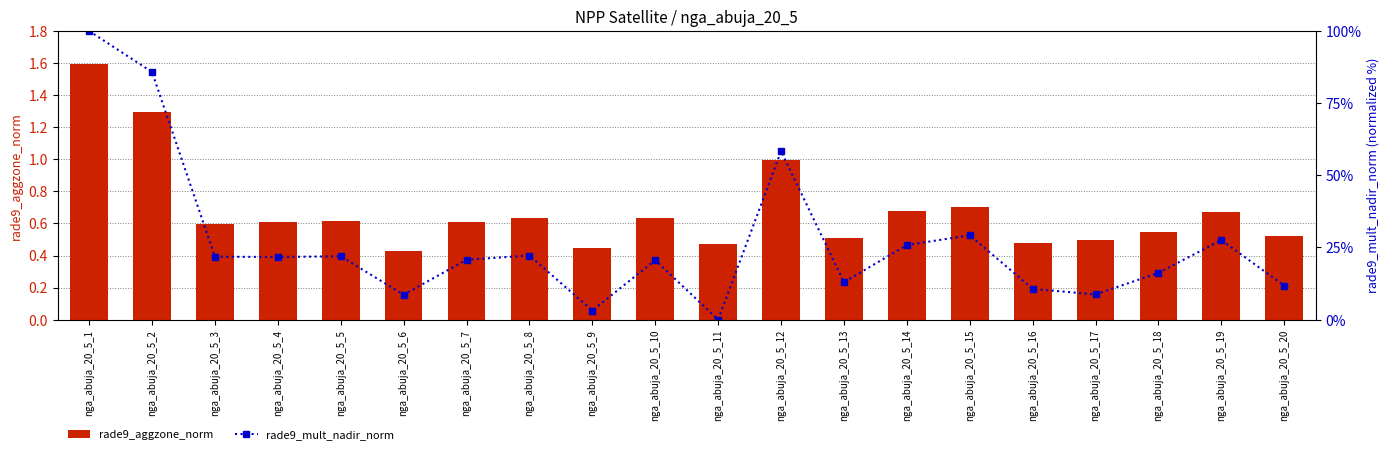

What value does the rade9_aggzone_norm series have at nga_abuja_20_5_1?

1.6